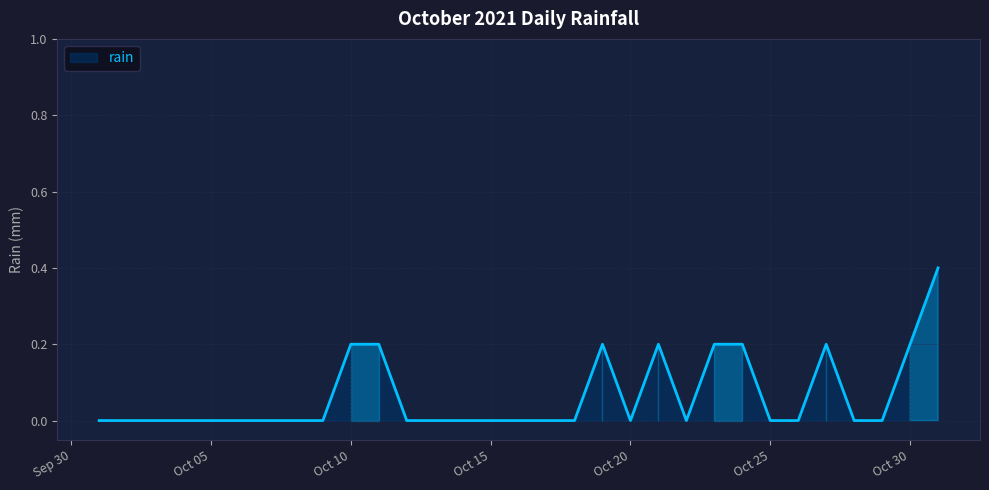

What is the maximum value shown in the chart?

0.4